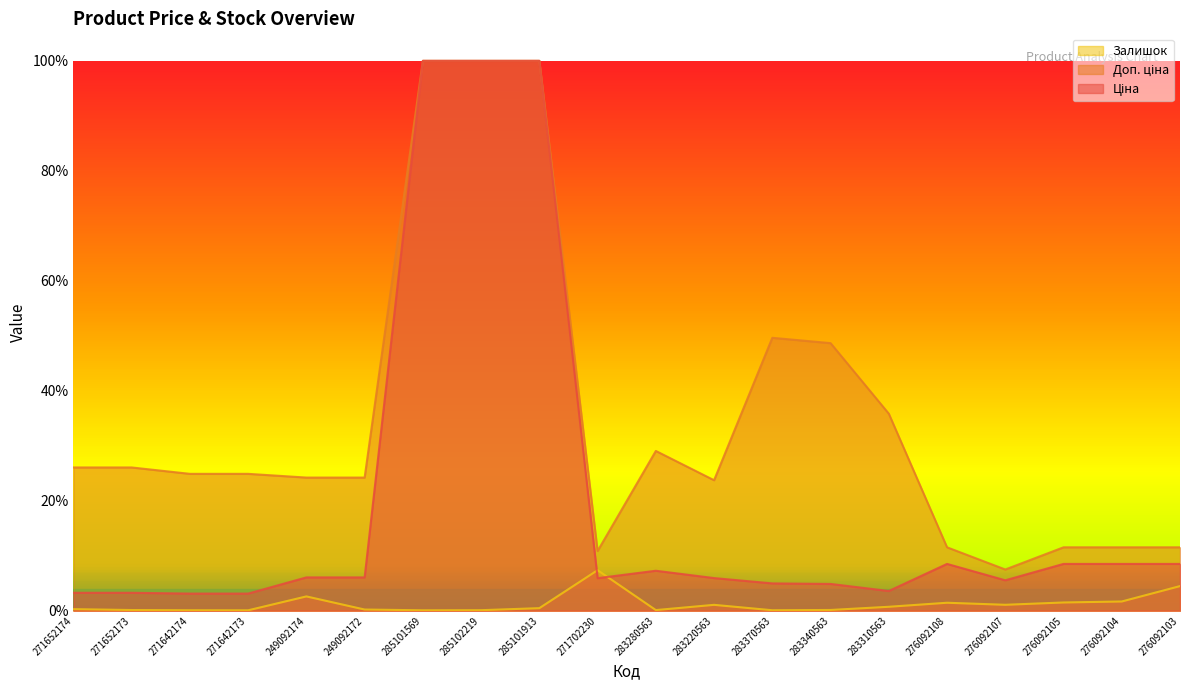

True or false: Залишок and Доп. ціна cross at least once.

False